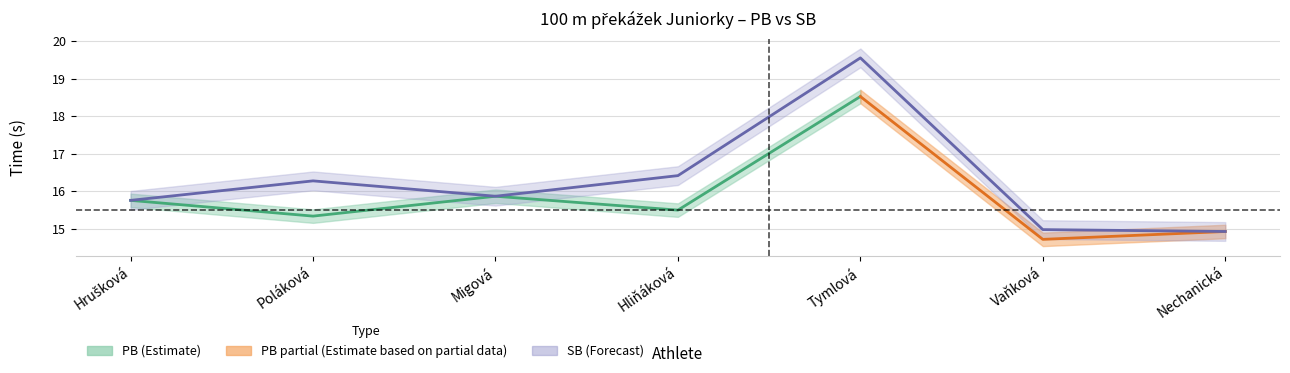

What is the label of the 2nd point from the left?

Poláková